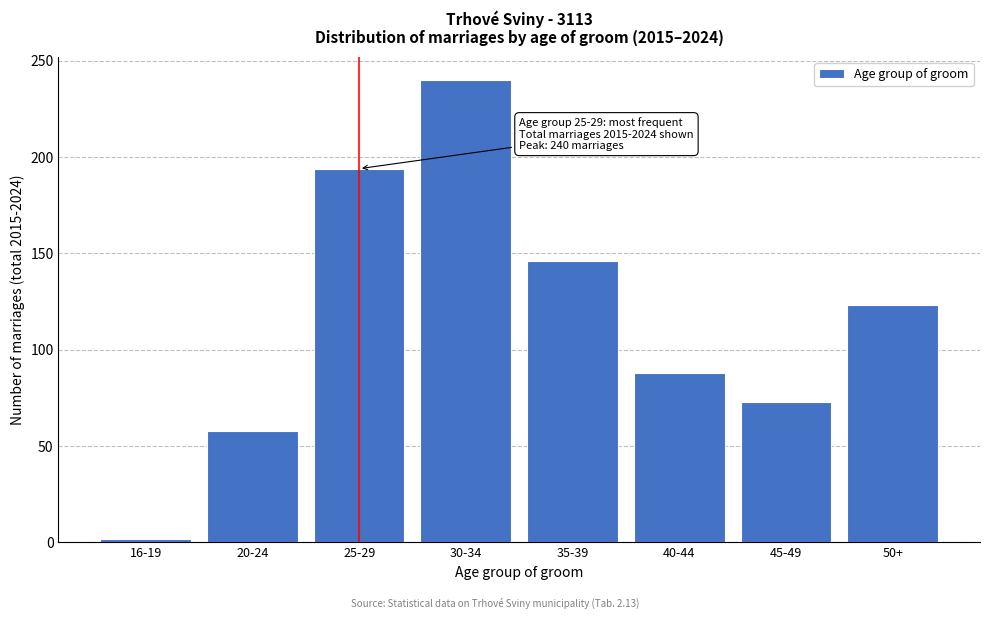

Reading left to right, transcribe all the data shown in this chart.

2	58	194	240	146	88	73	123